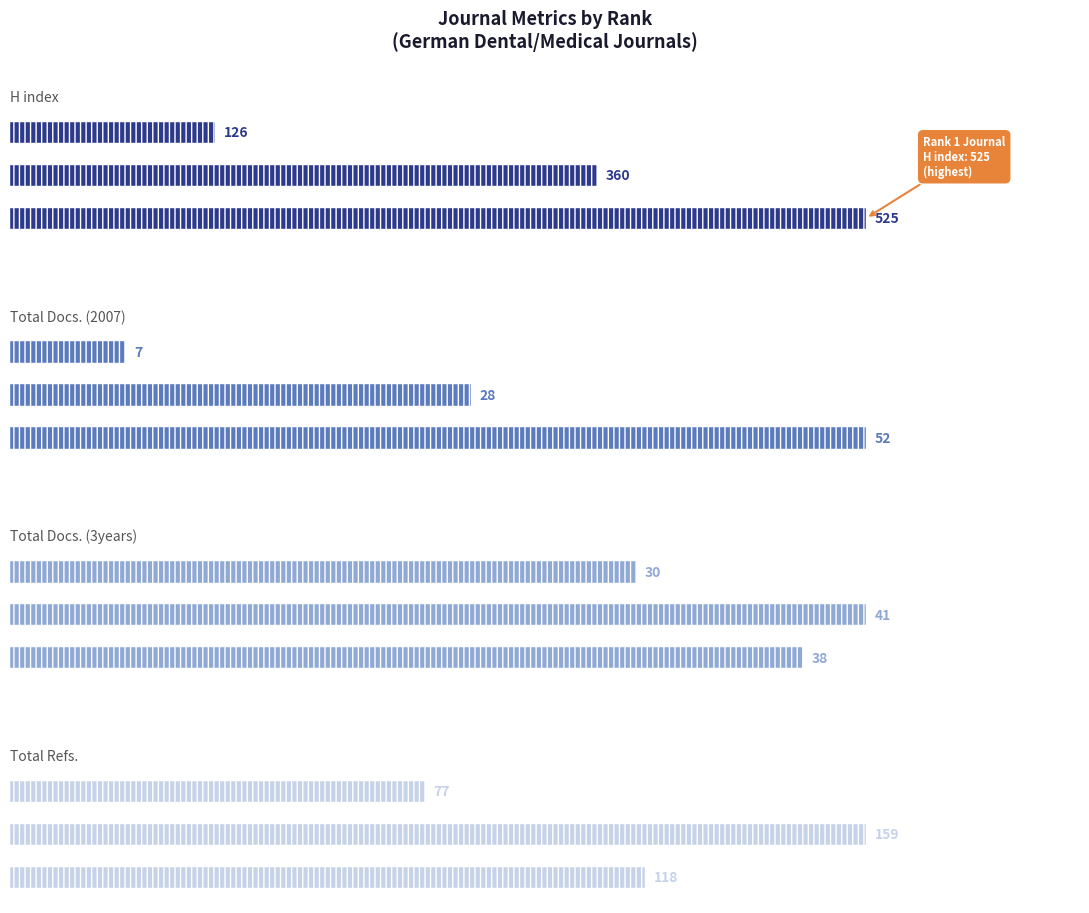

Count the number of categories in the chart.

3